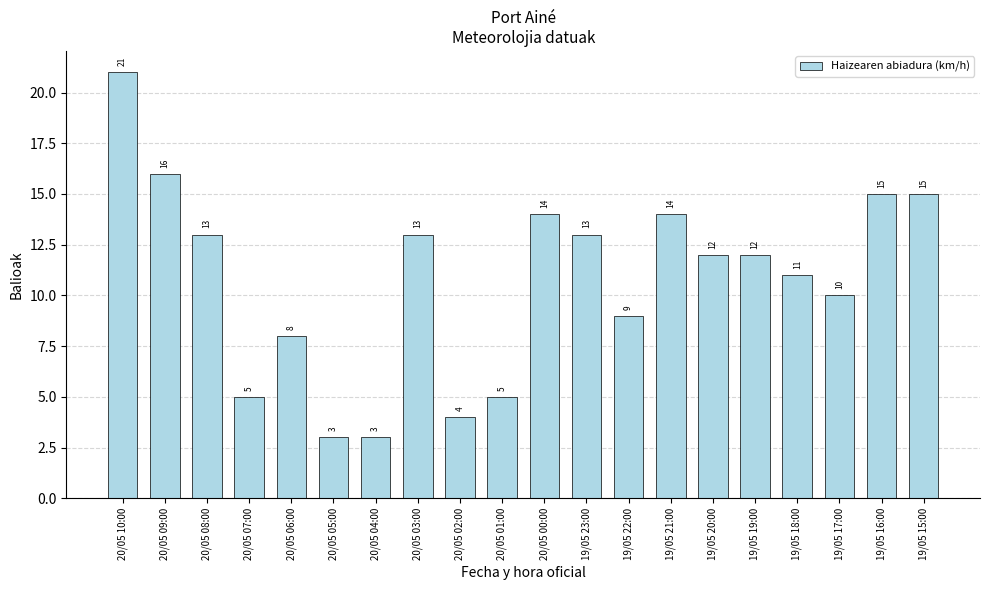

Count the number of data series in this chart.

1